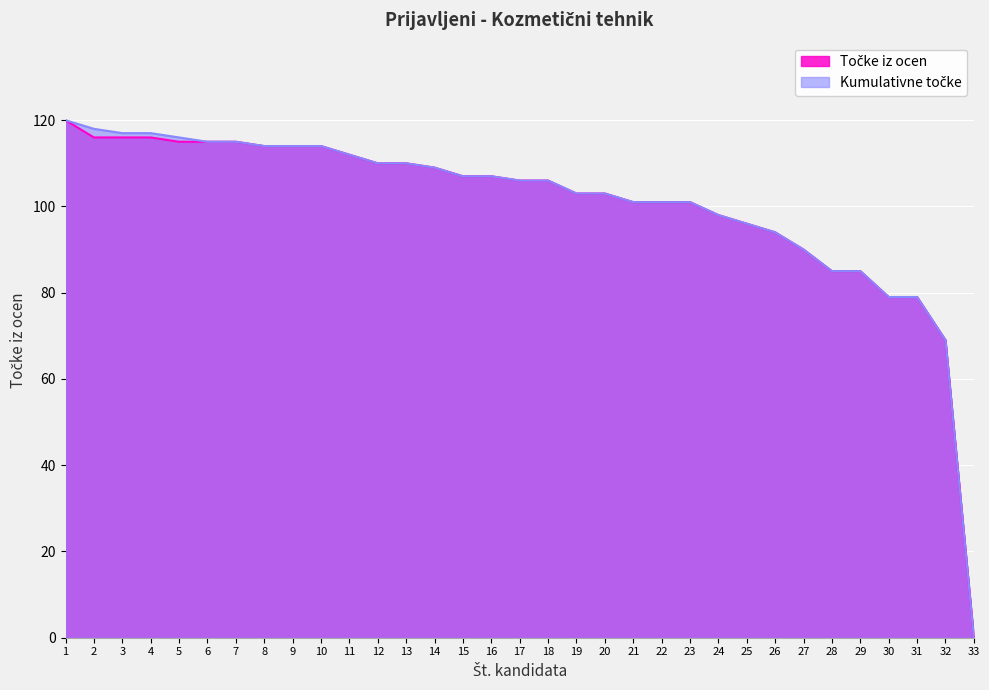

True or false: Kumulativne točke and Točke iz ocen intersect in this chart.

False